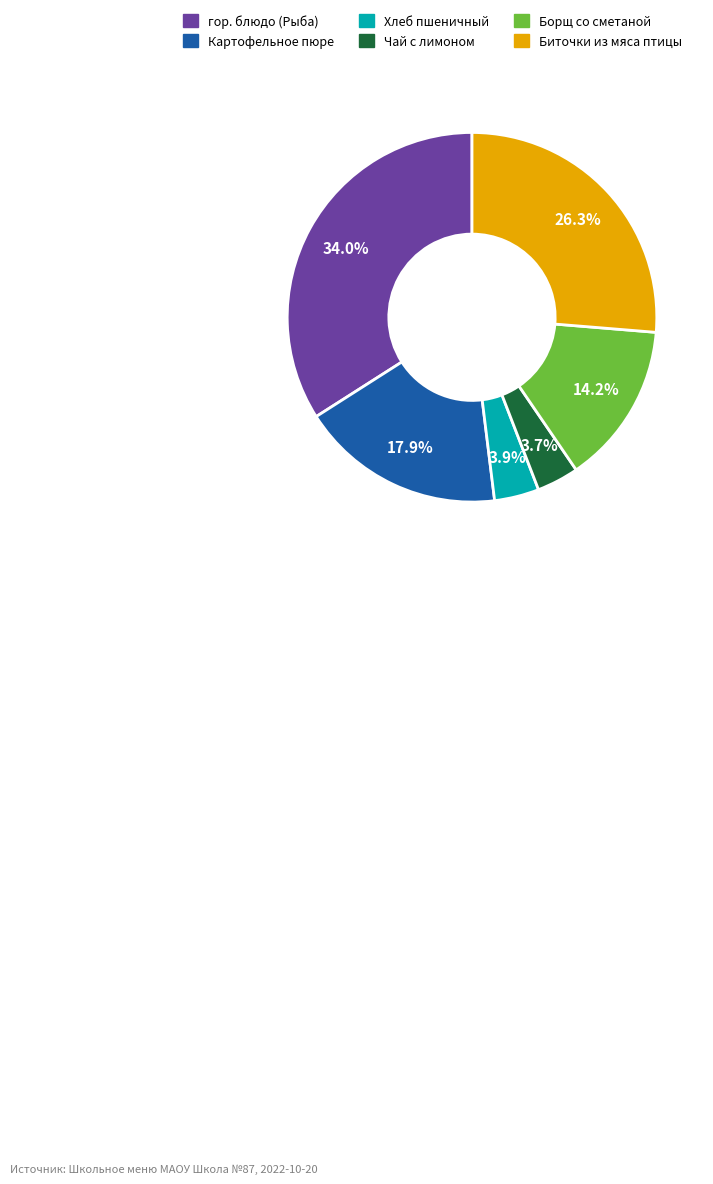

To the nearest percent, what is the difference between the largest and smallest slice percentages?

30%